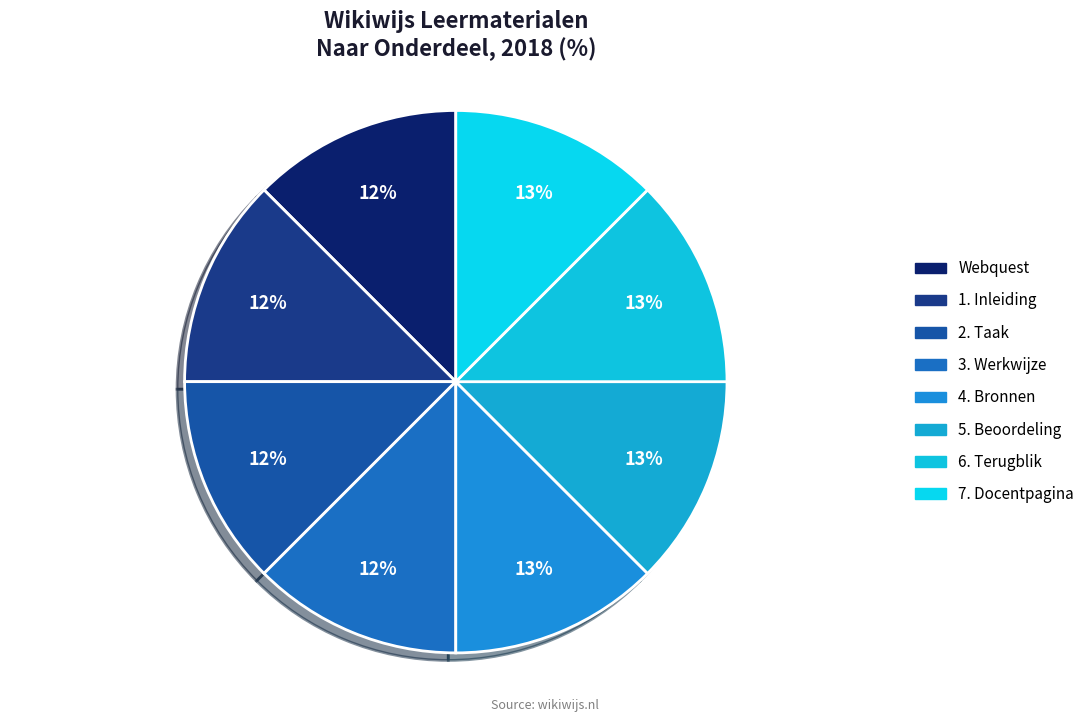

Rank the categories by value from lowest to highest.

Webquest, 1. Inleiding, 2. Taak, 3. Werkwijze, 4. Bronnen, 5. Beoordeling, 6. Terugblik, 7. Docentpagina